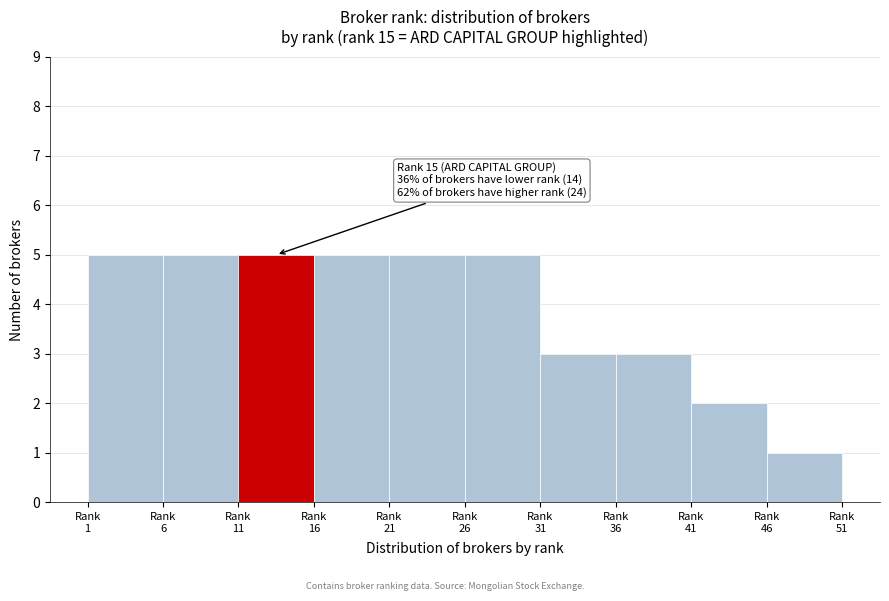

Reading left to right, extract all data points from this chart.

5	5	5	5	5	5	3	3	2	1